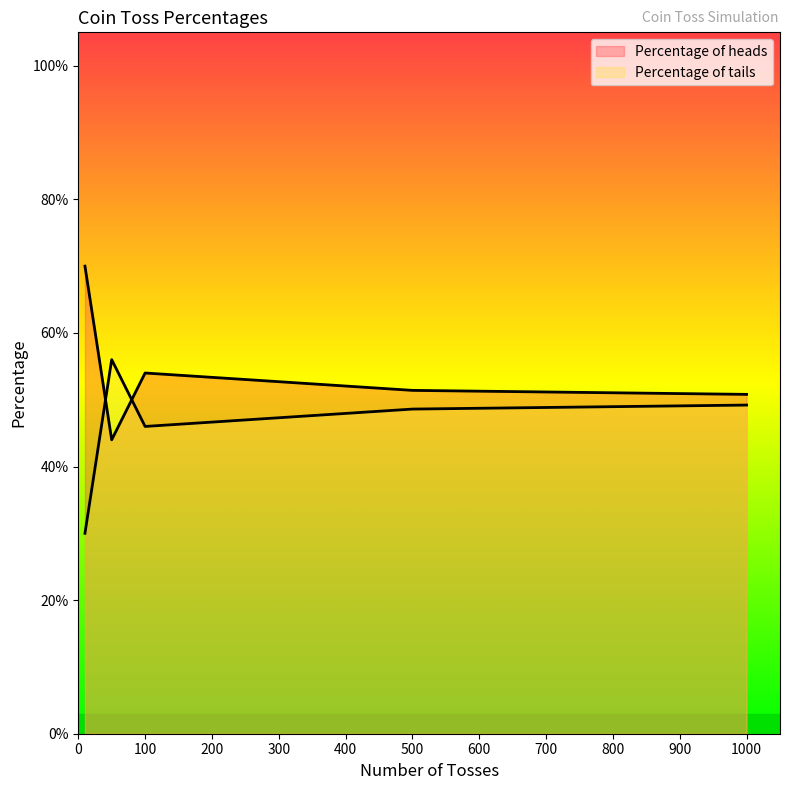

True or false: Percentage of tails has a value of 0.8 at 500.

False